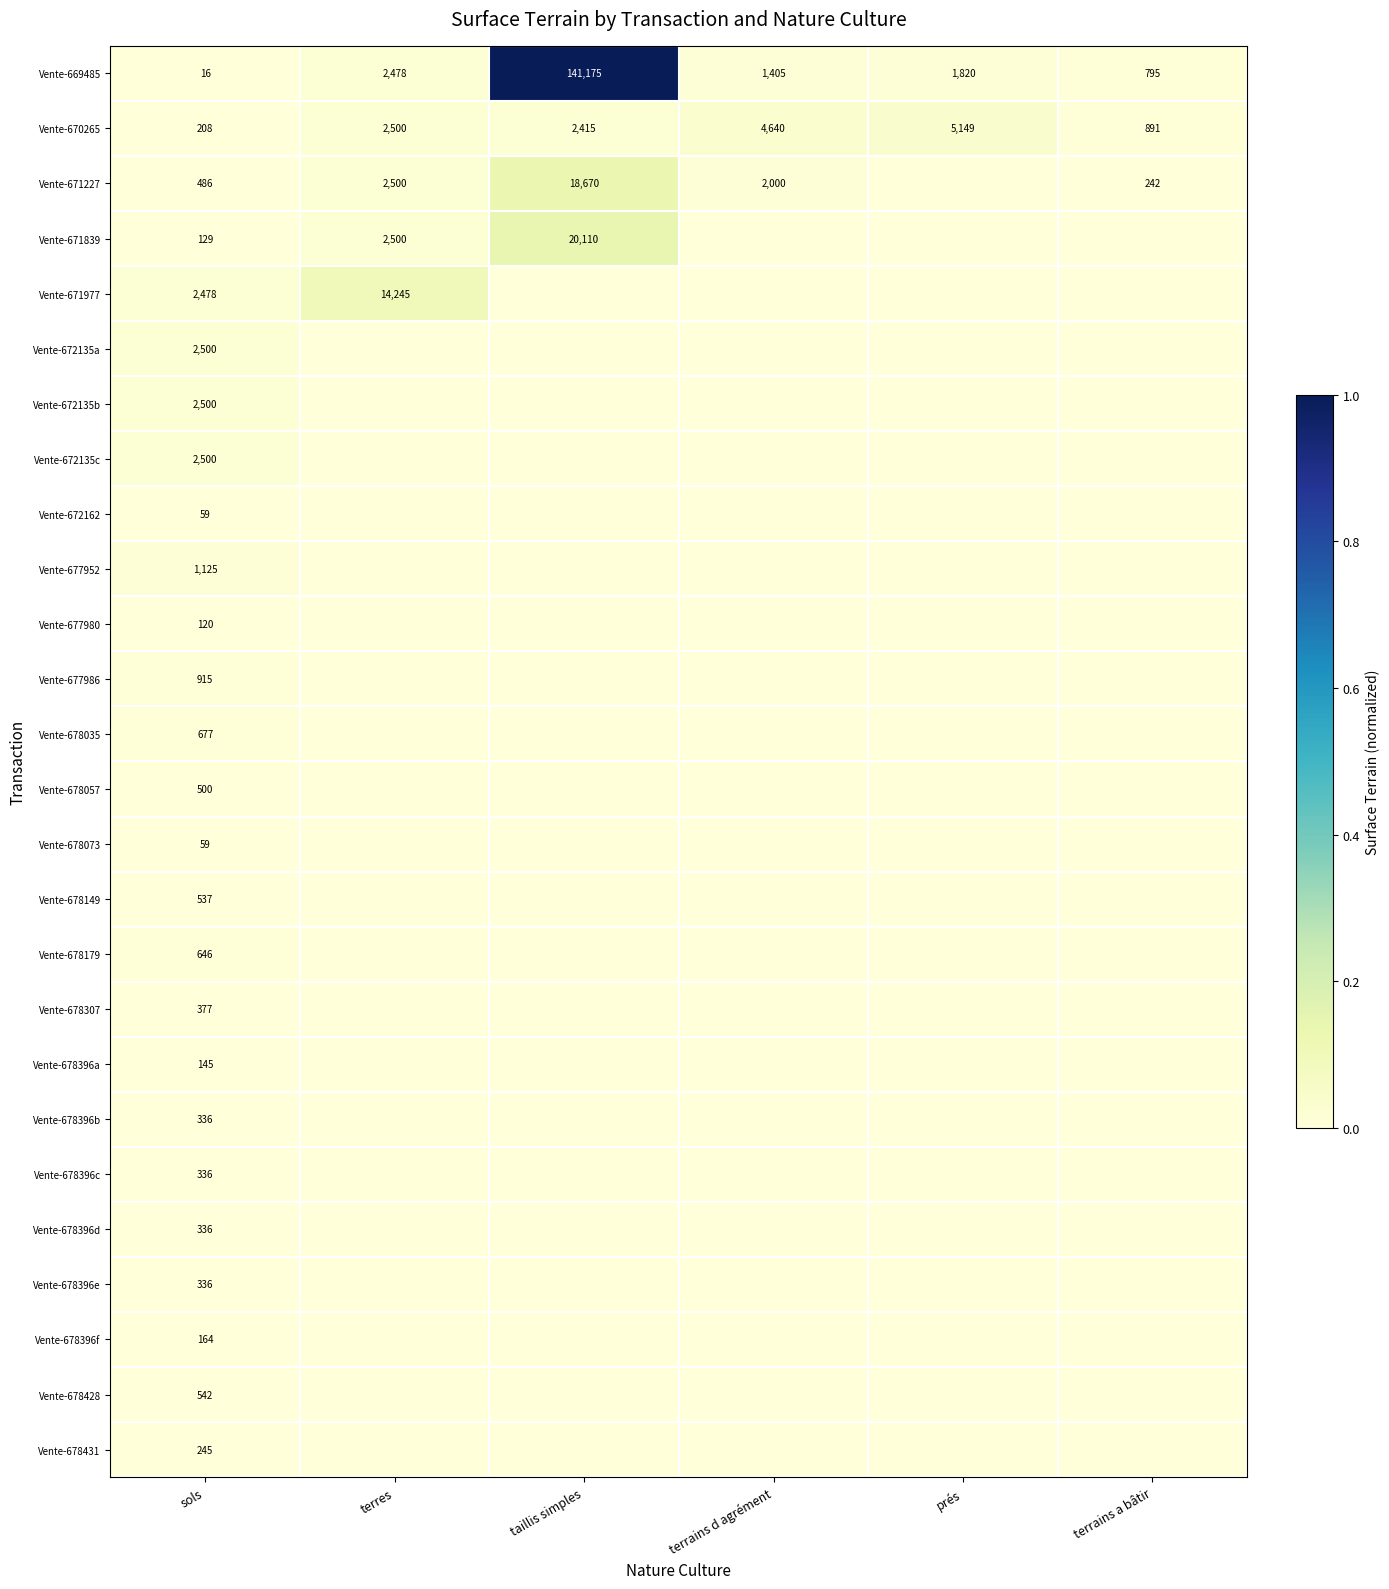

What is the maximum value shown in the chart?

1.0